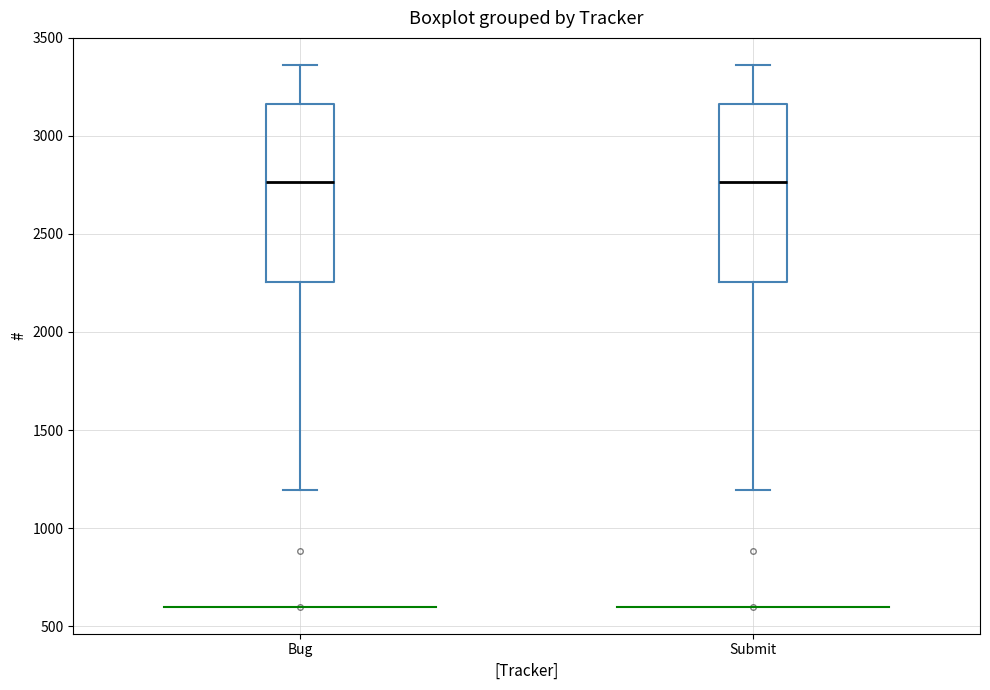

Where does the lower whisker of the box for Bug end on the y-axis? The values are not printed on the chart, so give them approximately, as read against the axis.

1200